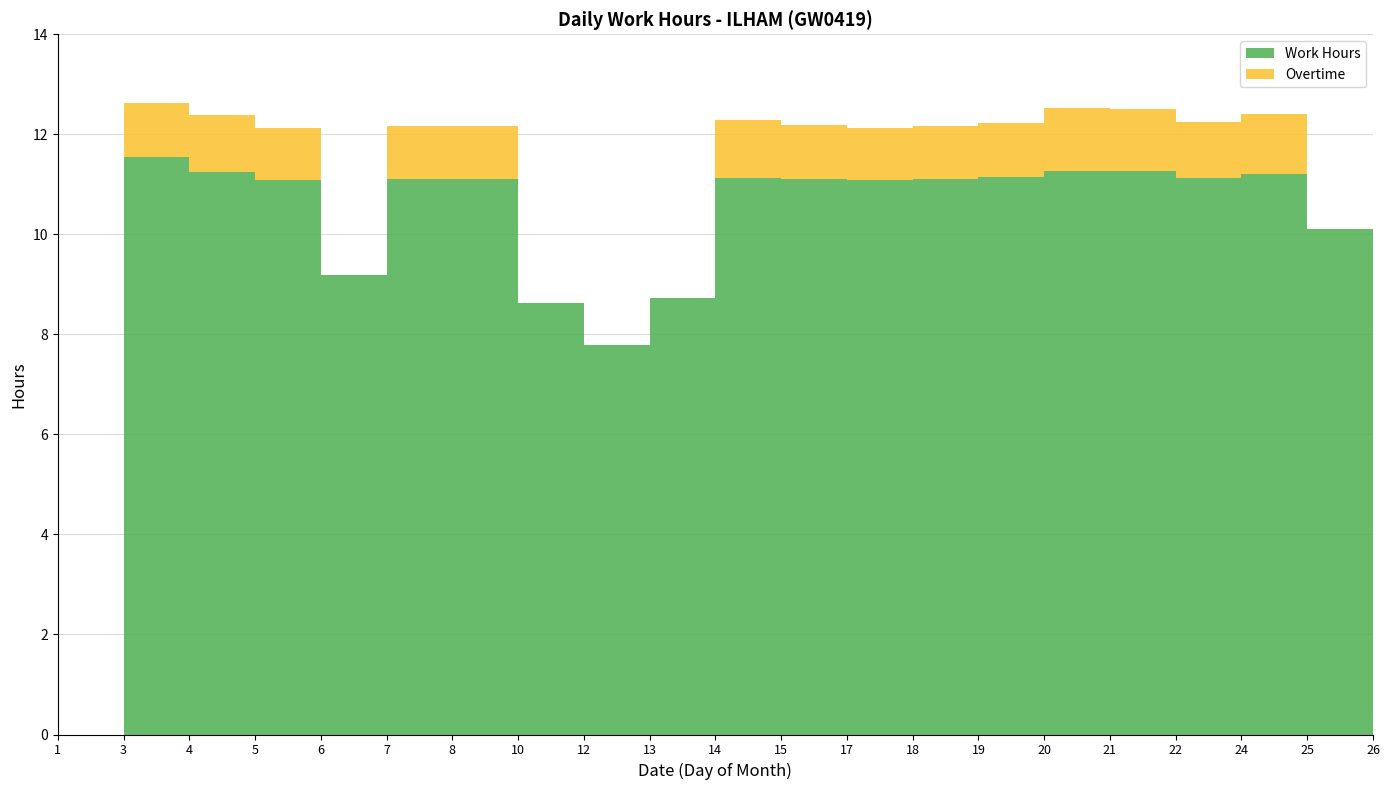

Reading left to right, transcribe all the data shown in this chart.

Work Hours: 0.0	11.5	11.2	11.1	9.2	11.1	11.1	8.6	7.8	8.7	11.1	11.1	11.1	11.1	11.1	11.3	11.3	11.1	11.2	10.1	11.2
Overtime: 0.0	1.1	1.1	1.1	0.0	1.1	1.1	0.0	0.0	0.0	1.2	1.1	1.1	1.1	1.1	1.3	1.2	1.1	1.2	0.0	1.1